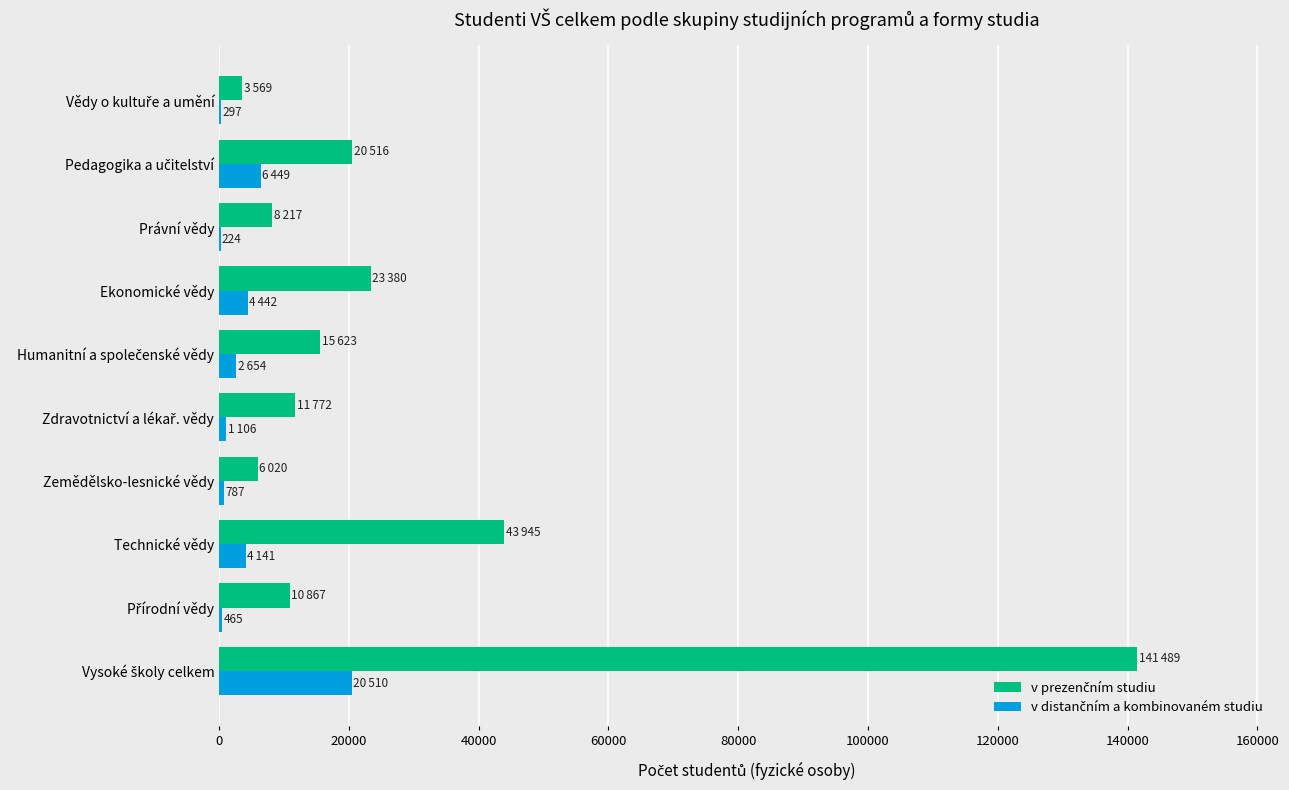

What is the maximum value shown in the chart?

141489